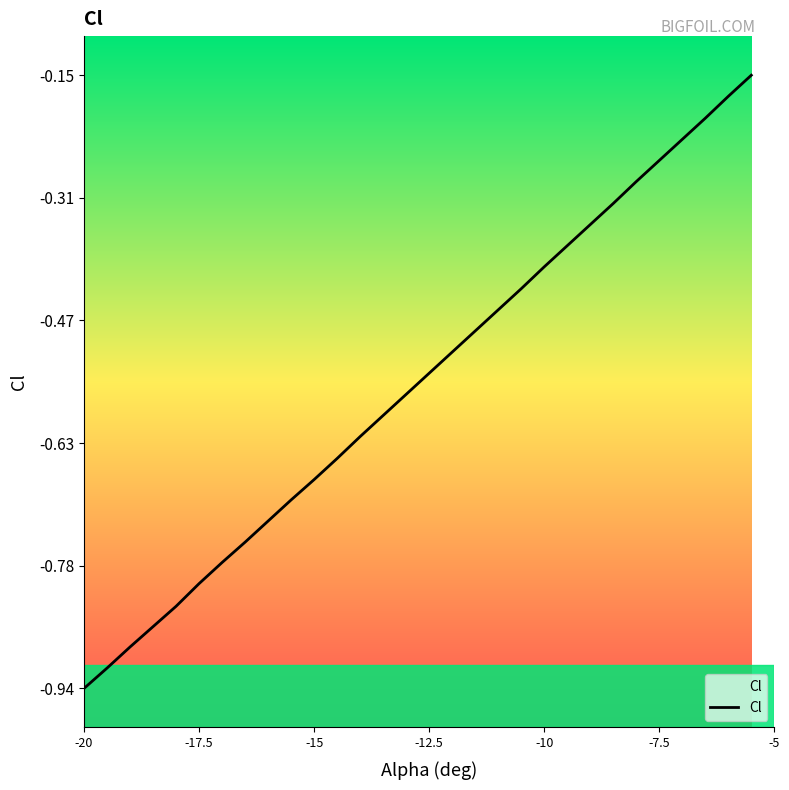

Which label corresponds to the smallest value in the chart?

-20